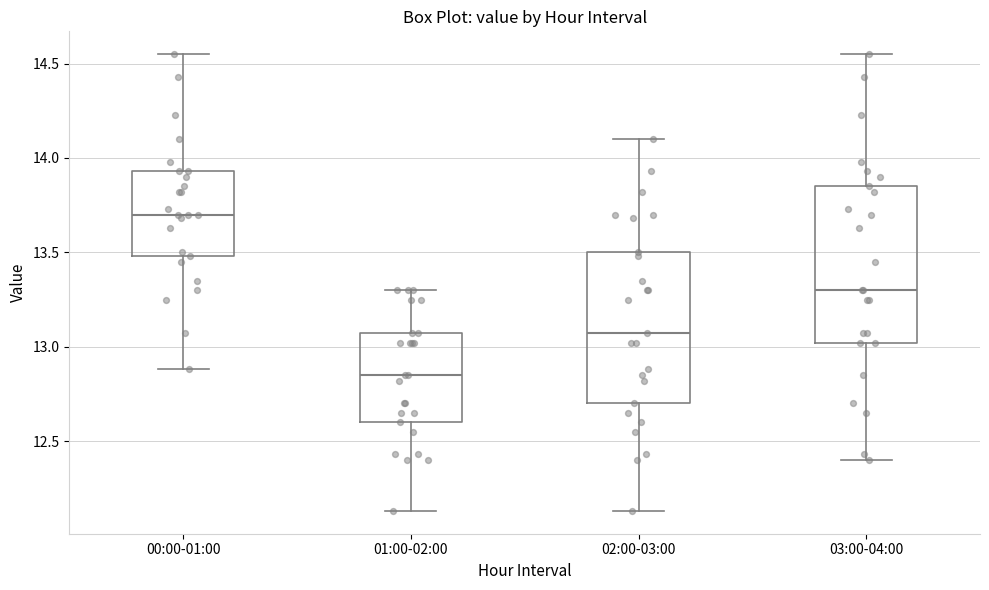

Reading left to right, read every box against the y-axis: the position of its median line, the range the box covers, and the ends of its whiskers. The values are not printed on the chart, so give them approximately, as read against the axis.

00:00-01:00: median 13.70, box 13.50 to 13.95, whiskers 12.90 to 14.55
01:00-02:00: median 12.85, box 12.60 to 13.05, whiskers 12.15 to 13.30
02:00-03:00: median 13.05, box 12.70 to 13.50, whiskers 12.15 to 14.10
03:00-04:00: median 13.30, box 13.00 to 13.85, whiskers 12.40 to 14.55